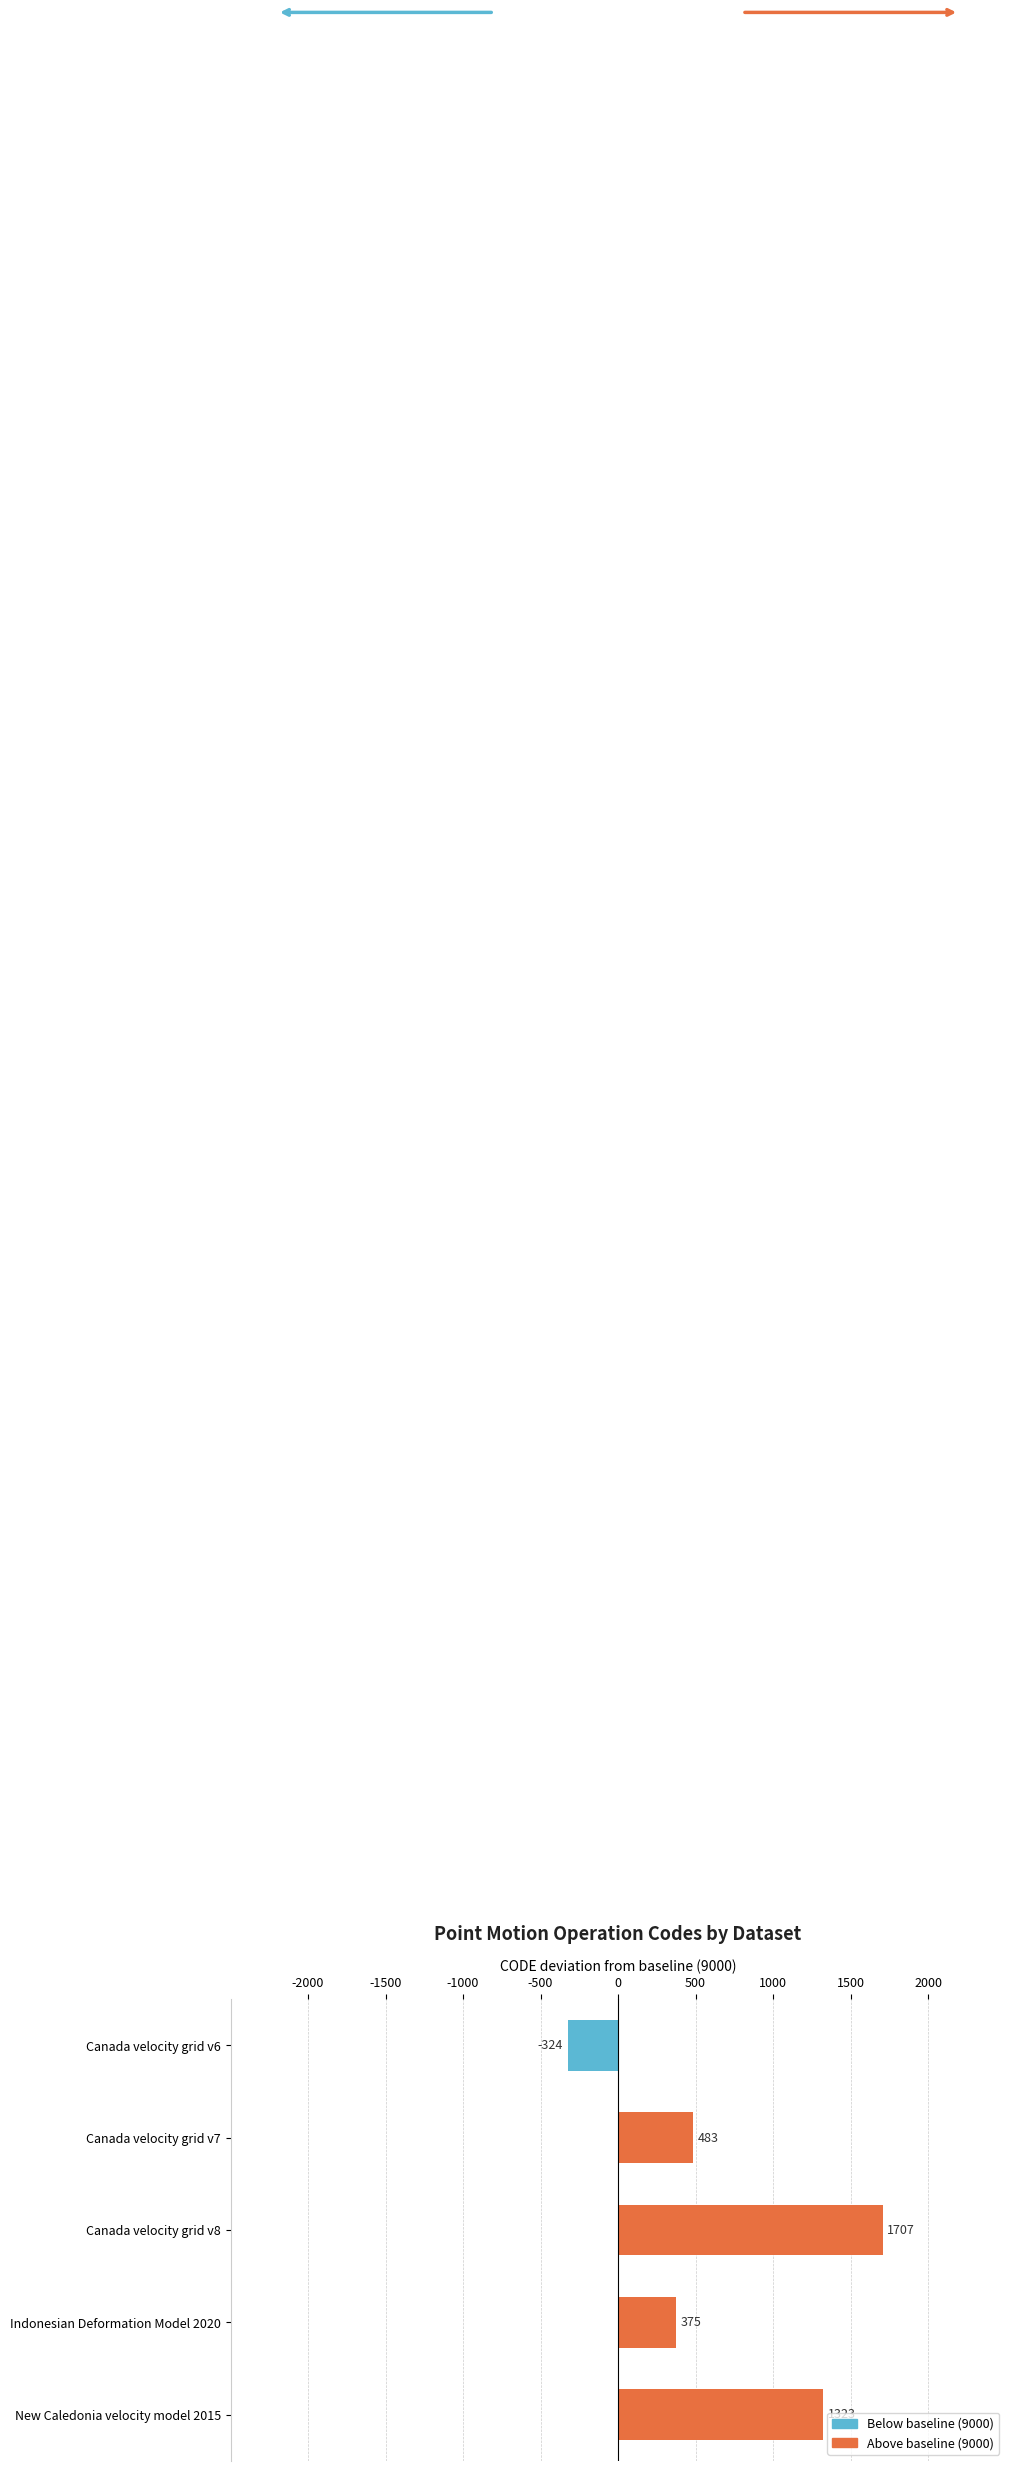

Reading right to left, what are all the values shown in this chart?

Above baseline (9000): 1323	375	1707	483	0
Below baseline (9000): 0	0	0	0	-324